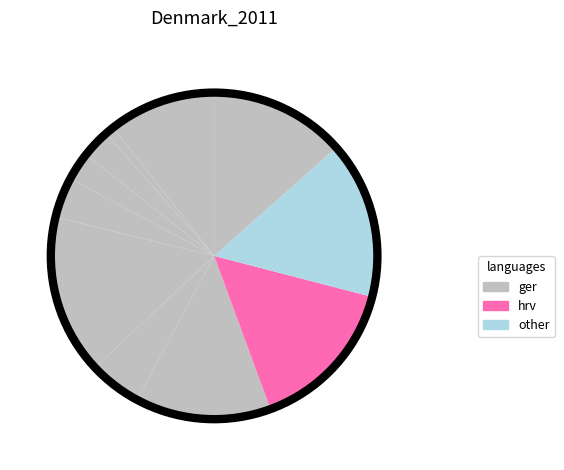

To the nearest percent, what is the difference between the largest and smallest slice percentages?

15%